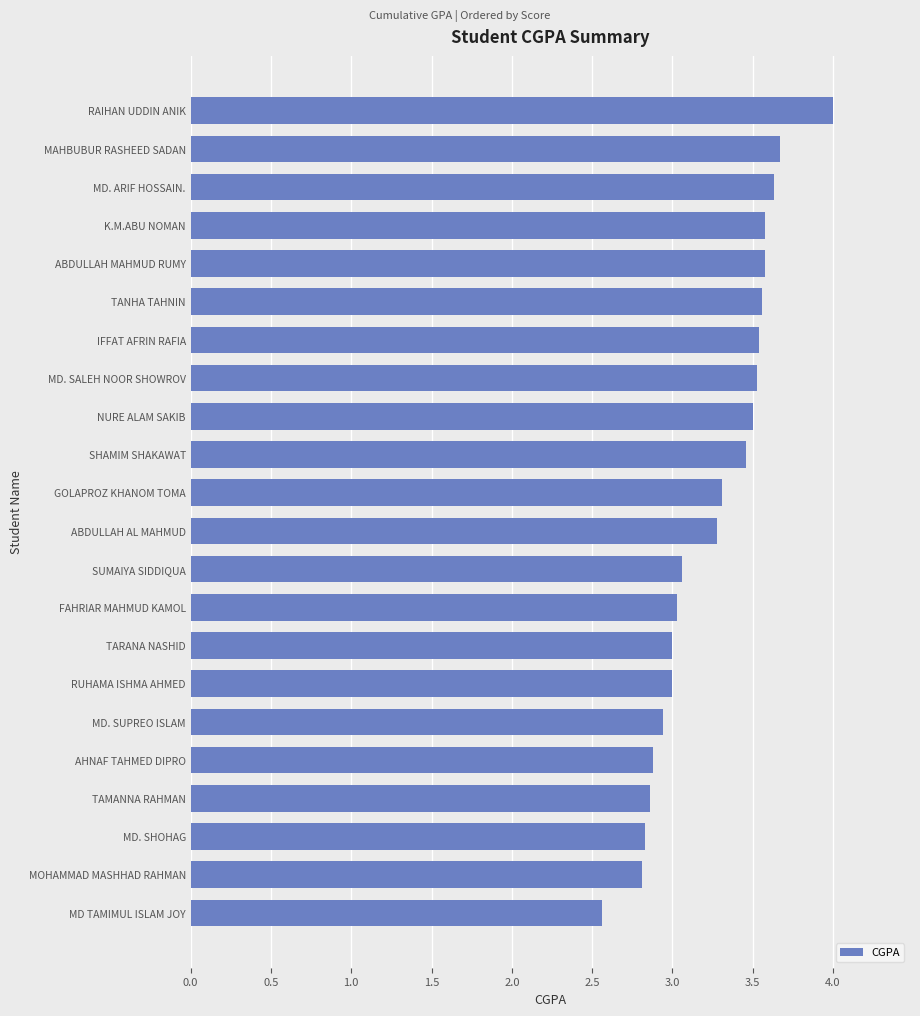

What is the approximate value at AHNAF TAHMED DIPRO?

2.9